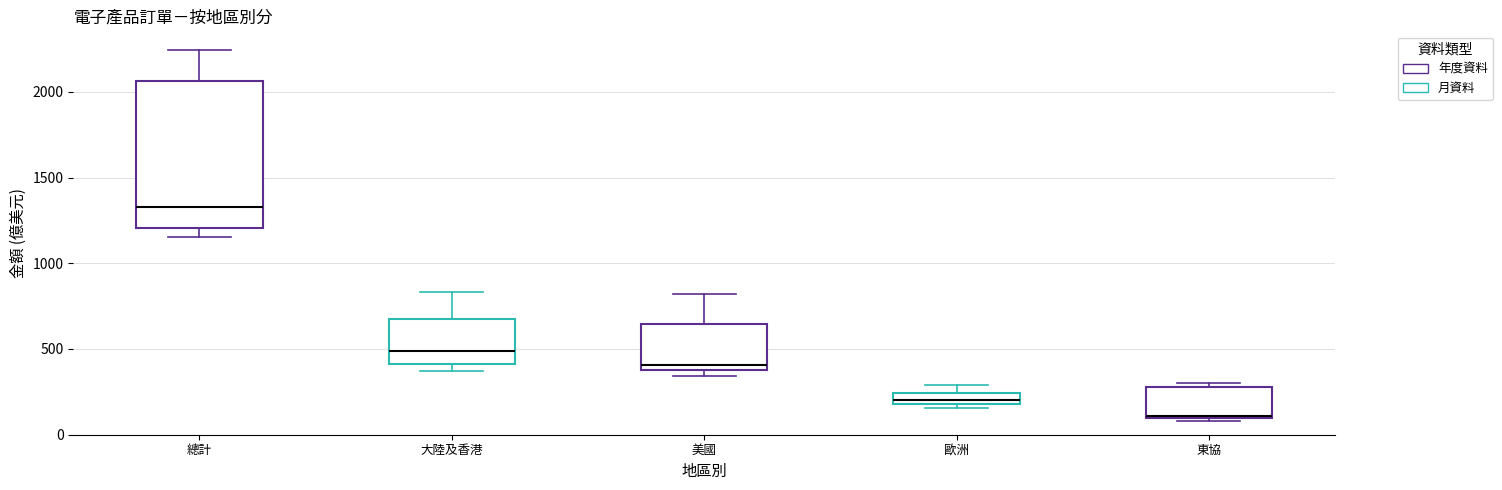

Where does the median line of the box for 總計 sit on the y-axis? The values are not printed on the chart, so give them approximately, as read against the axis.

1350